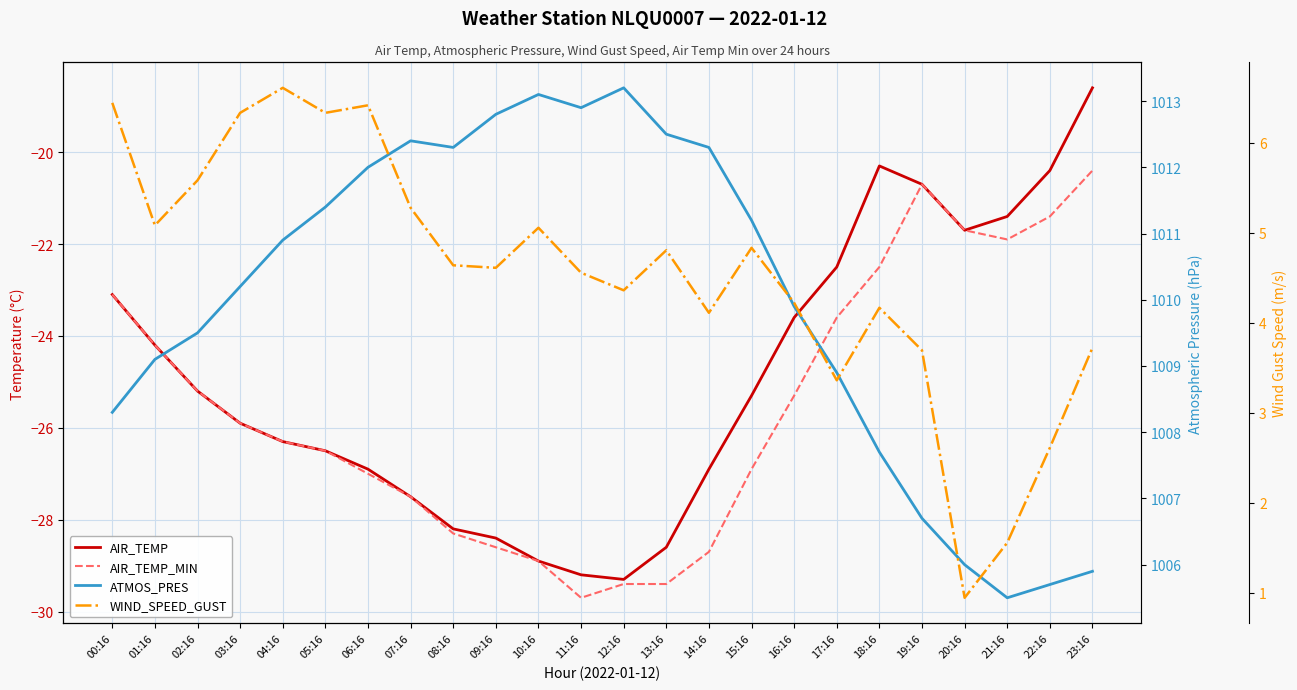

The value of AIR_TEMP at 14:16 is -35.1. True or false?

False